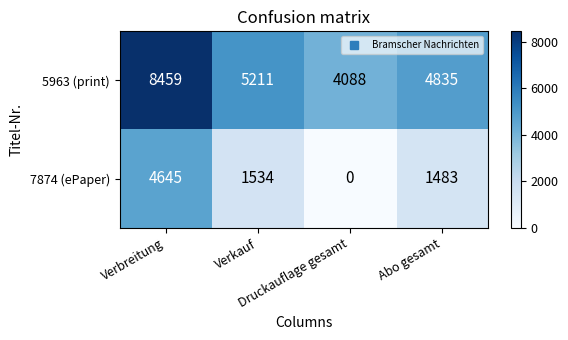

How many categories are shown in the chart?

4